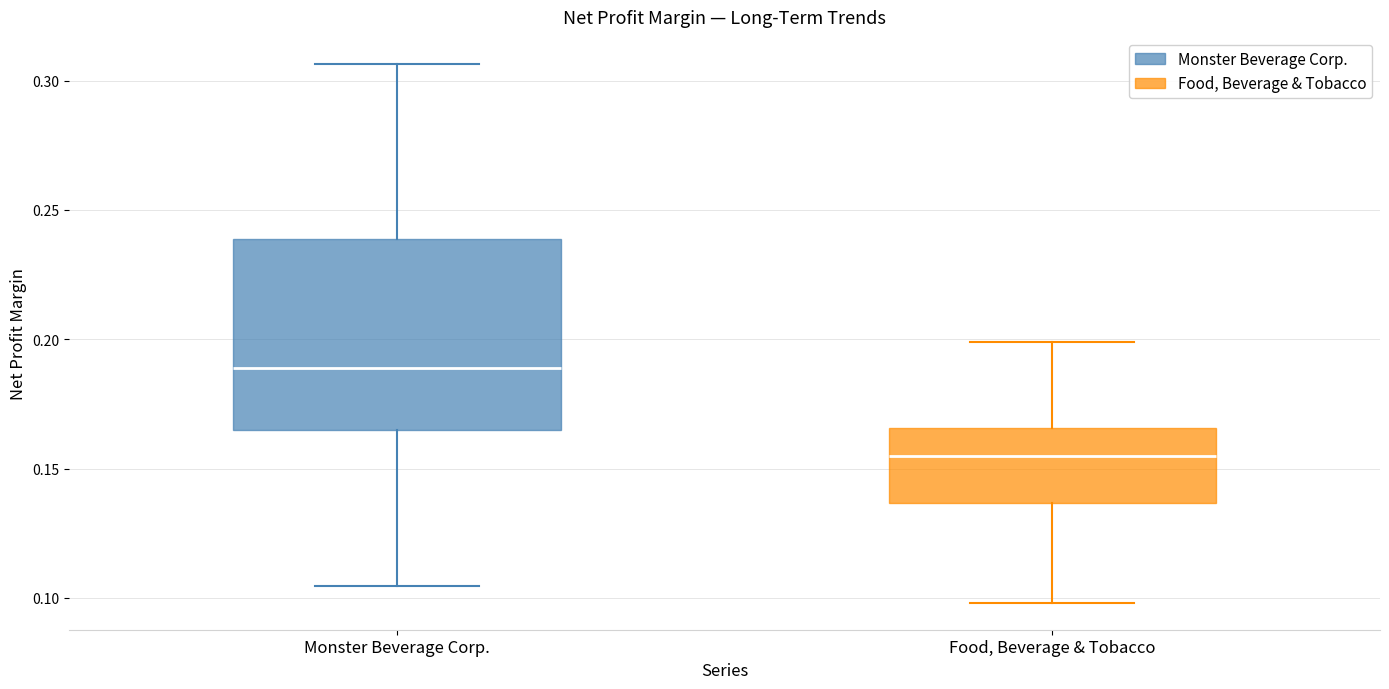

Which box's median line is the highest?

Monster Beverage Corp.